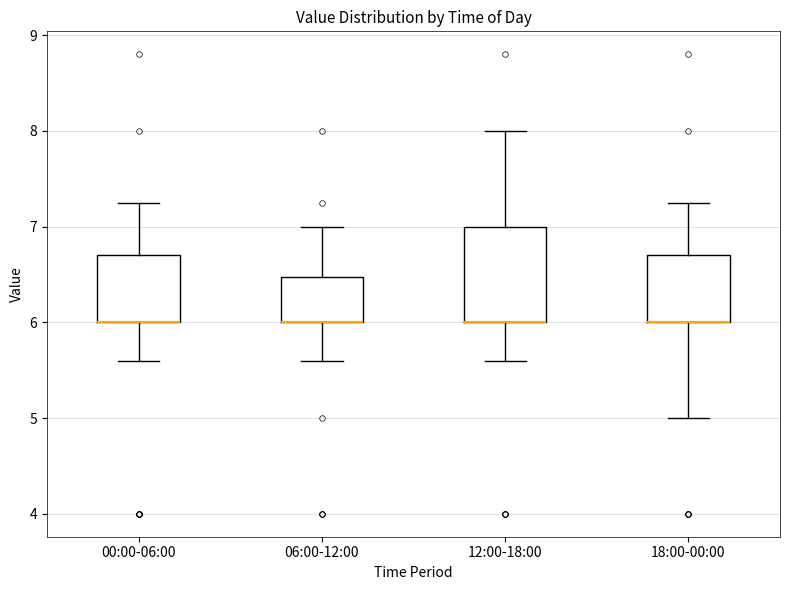

Which box is the tallest, from its lower edge to its upper edge?

12:00-18:00